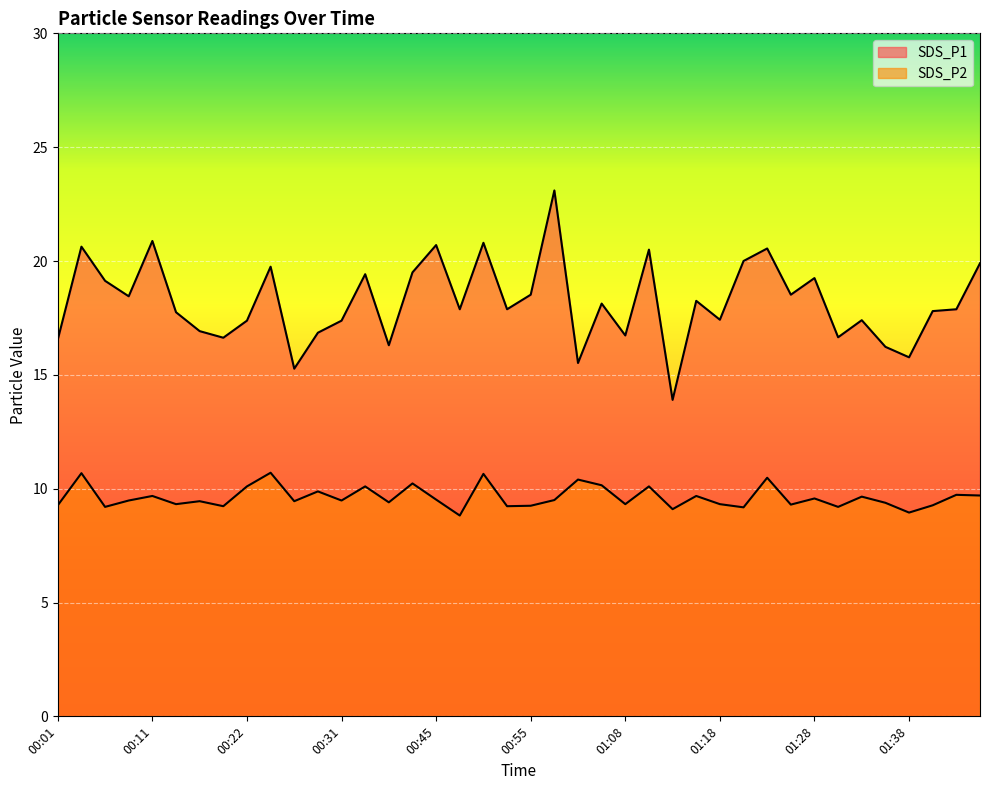

What are all the series names shown in the legend?

SDS_P1, SDS_P2